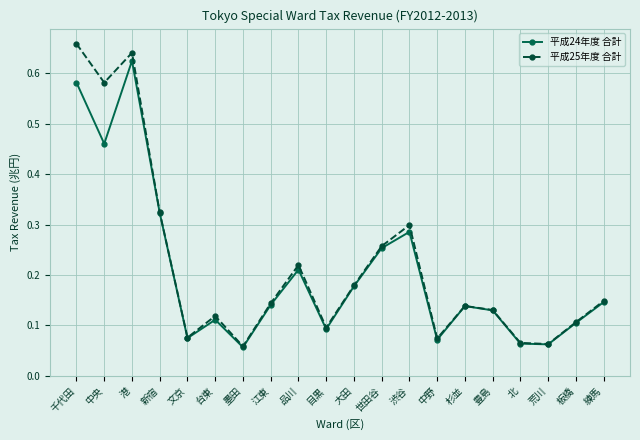

At which label does 平成24年度 合計 reach its peak?

港